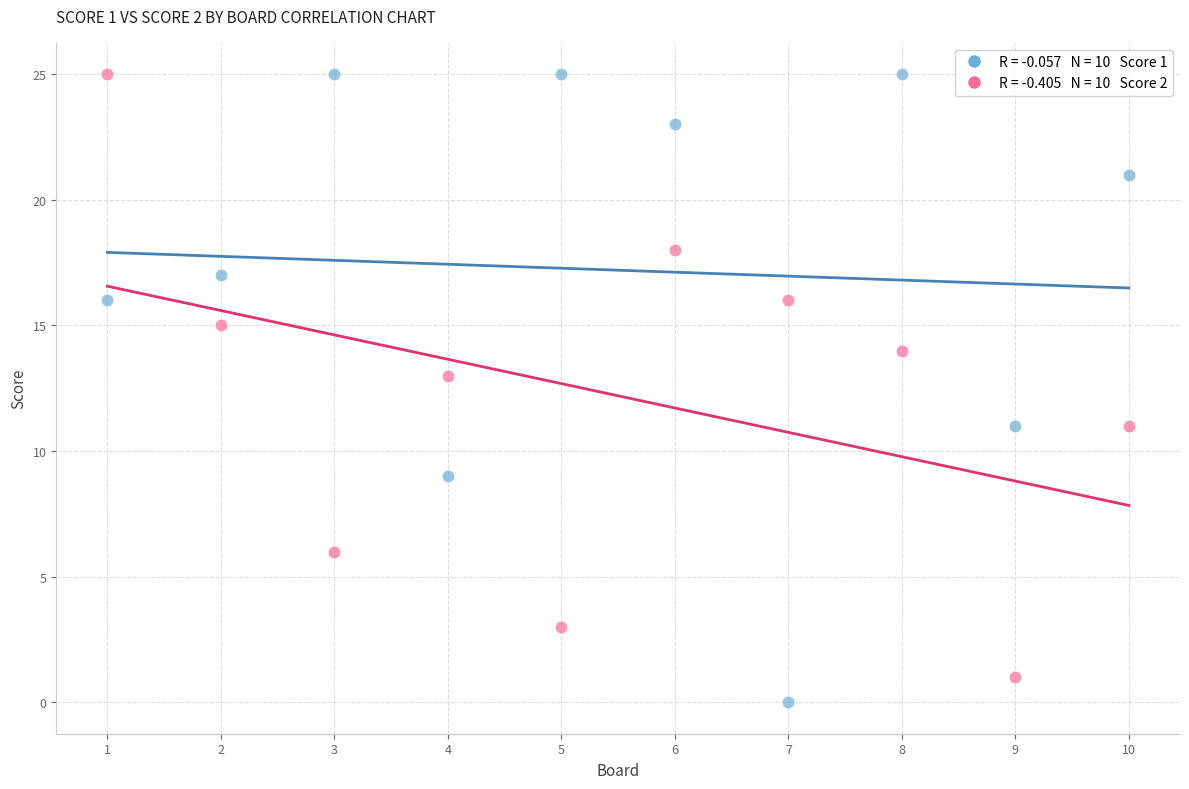

Across all data points, what is the range of X values (max minus min)?

9